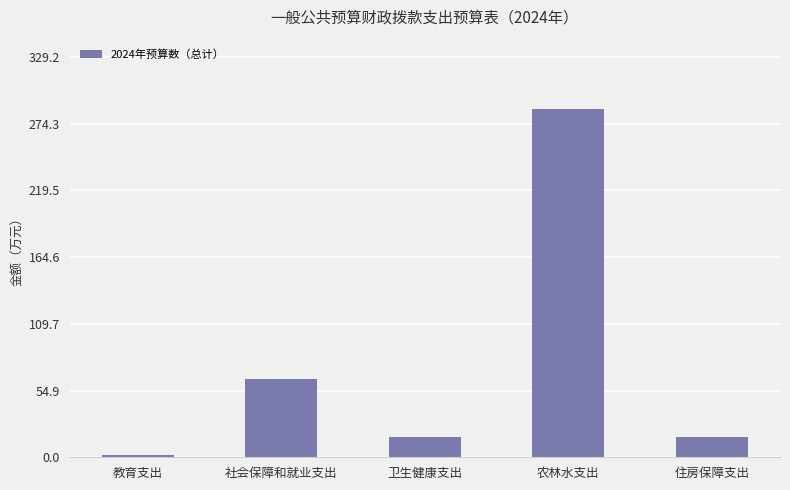

What is the change in value from 教育支出 to 卫生健康支出?

+14.4